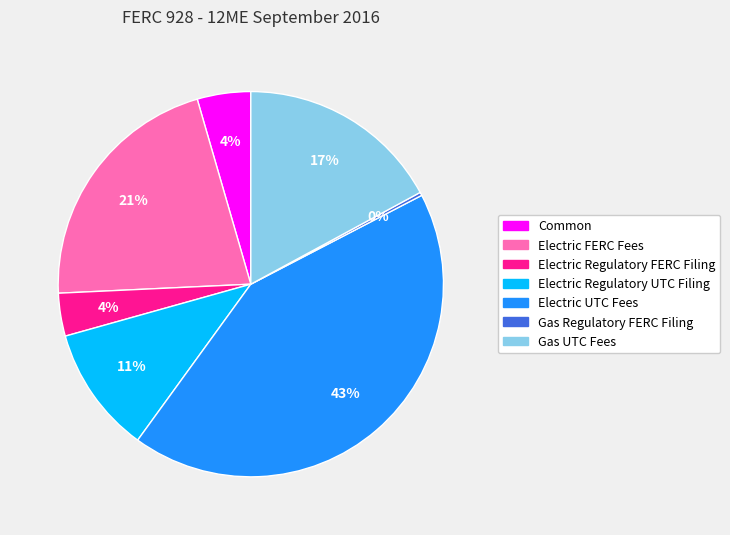

What is the largest slice in the pie chart?

Electric UTC Fees